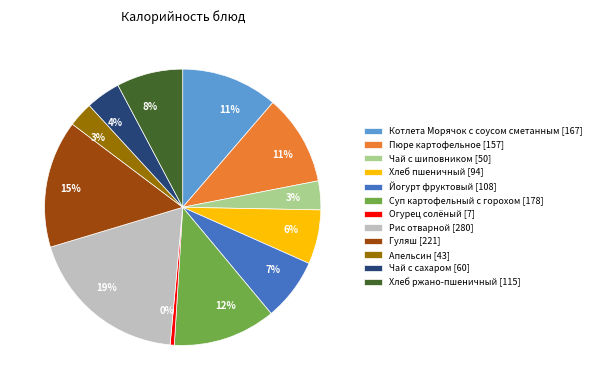

To the nearest percent, what is the average slice percentage?

8%